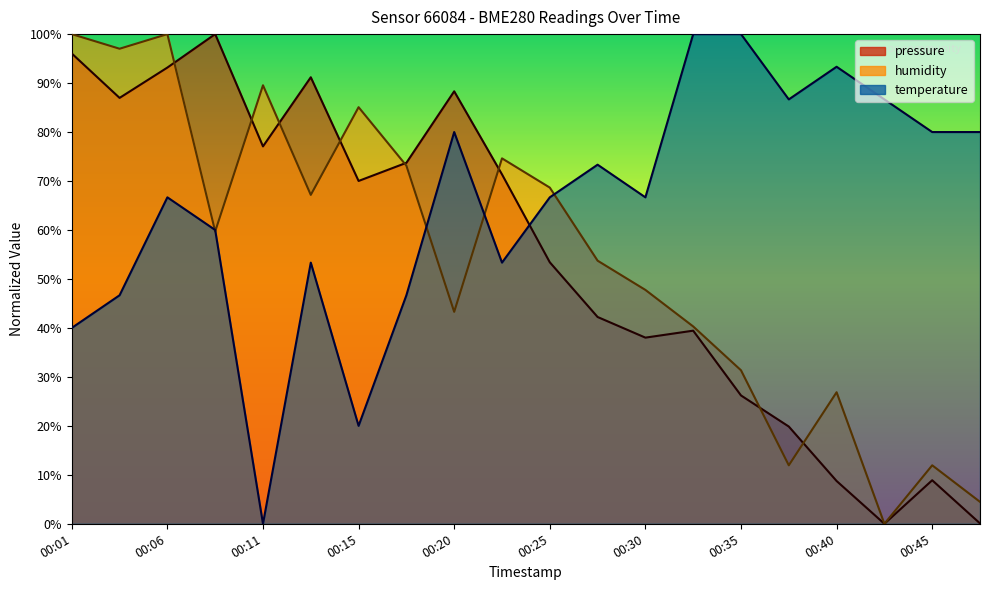

What is the maximum value for pressure?

100.0